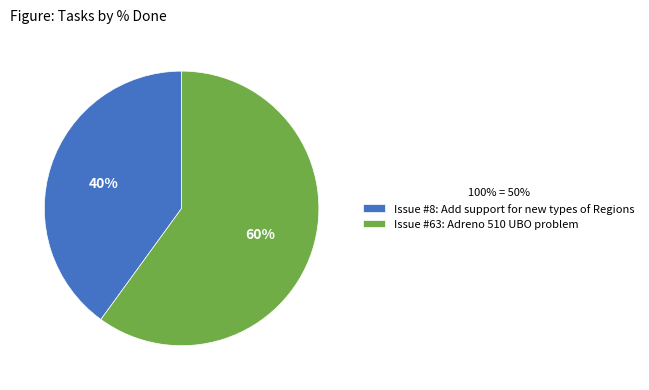

Is it true that Issue #63: Adreno 510 UBO problem is 67% of the pie?

False